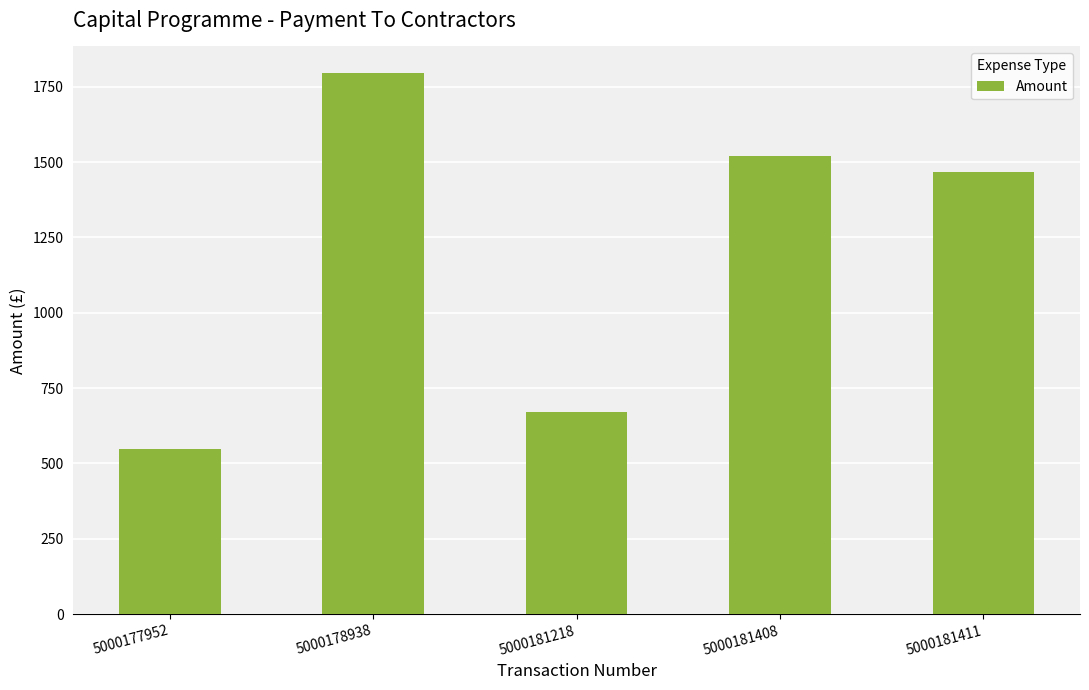

The chart shows a value of 597.5 at 5000178938. True or false?

False